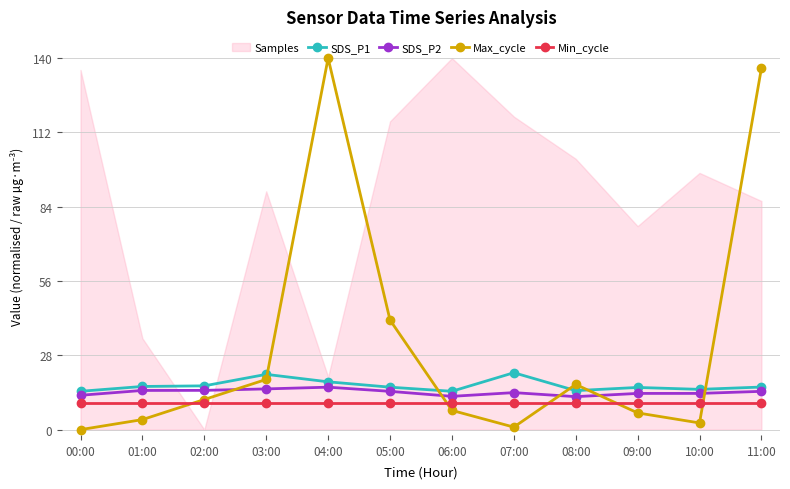

How many data points in Max_cycle are less than 11?

6